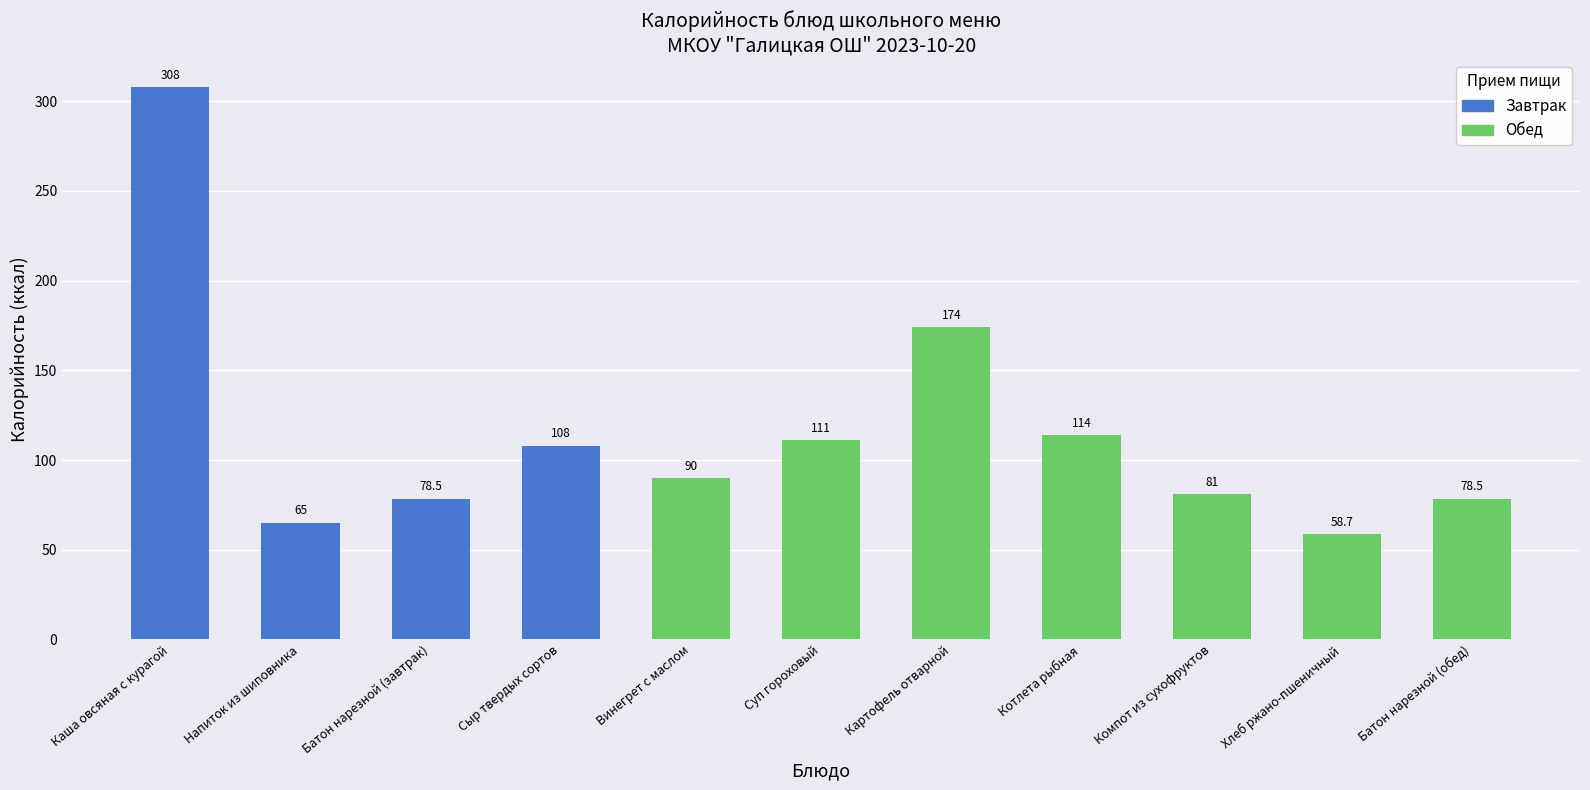

What position from the left is Котлета рыбная?

8